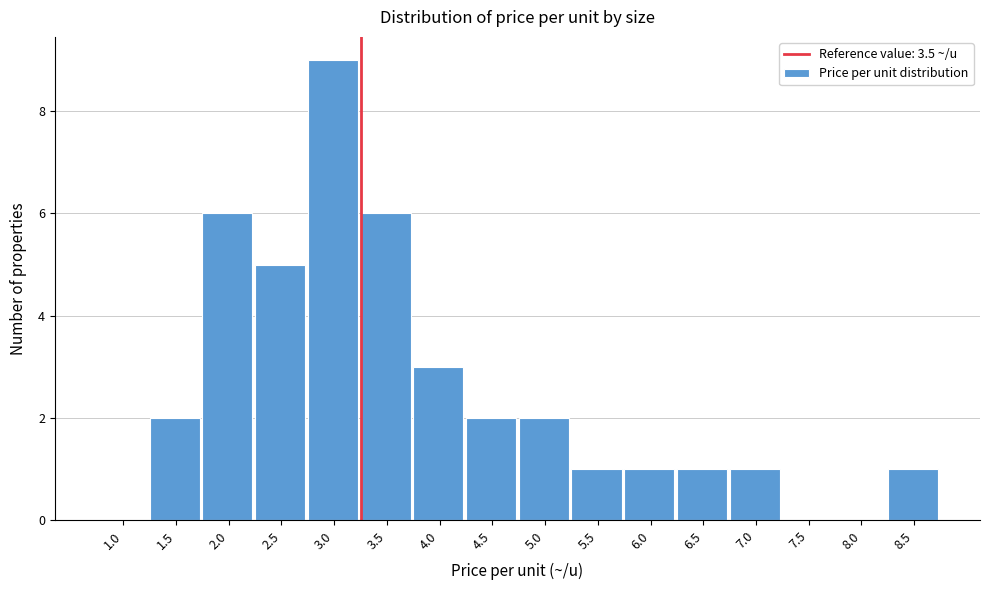

Reading left to right, what are all the values shown in this chart?

1.0=0	1.5=2	2.0=6	2.5=5	3.0=9	3.5=6	4.0=3	4.5=2	5.0=2	5.5=1	6.0=1	6.5=1	7.0=1	7.5=0	8.0=0	8.5=1